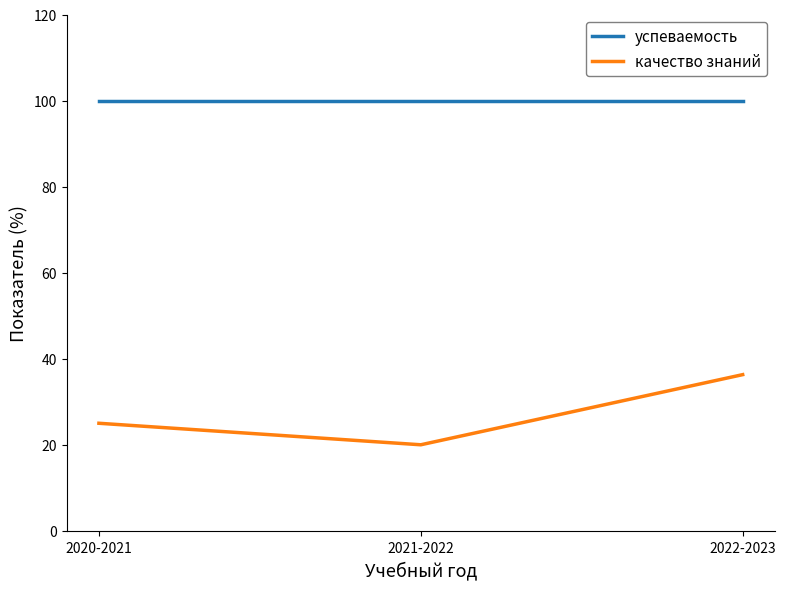

How many lines are shown in the chart?

2